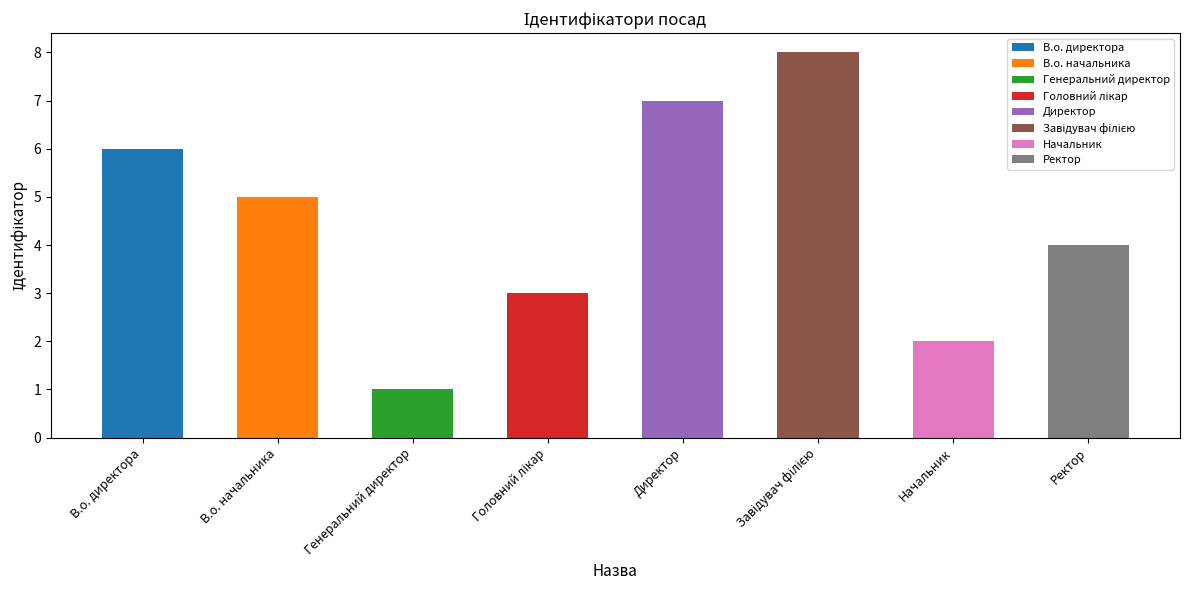

Reading right to left, extract all data points from this chart.

Ректор=4	Начальник=2	Завідувач філією=8	Директор=7	Головний лікар=3	Генеральний директор=1	В.о. начальника=5	В.о. директора=6